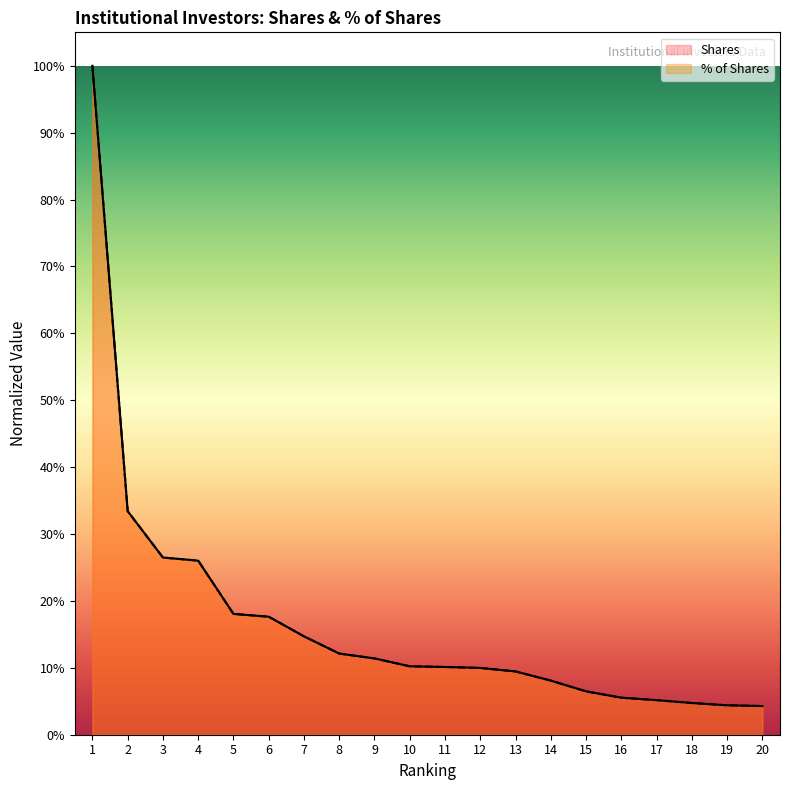

What are all the series names shown in the legend?

Shares, % of Shares